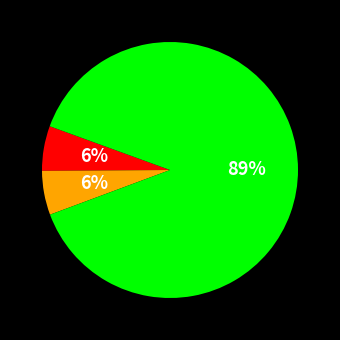

Does any single category account for the majority?

Yes